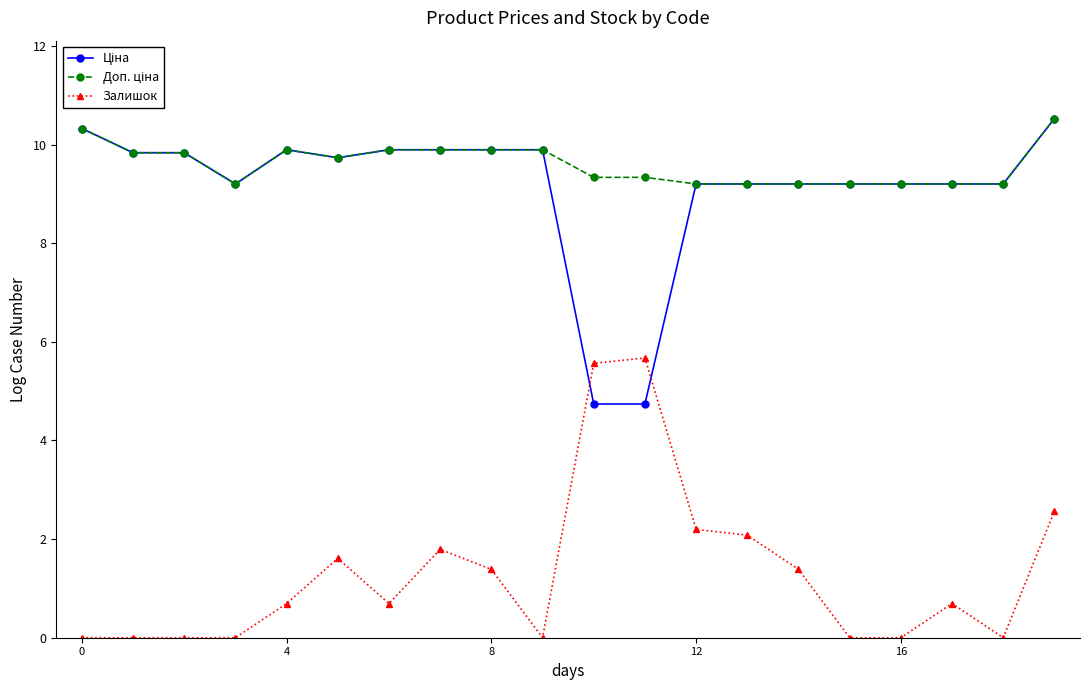

Count the number of categories in the chart.

20